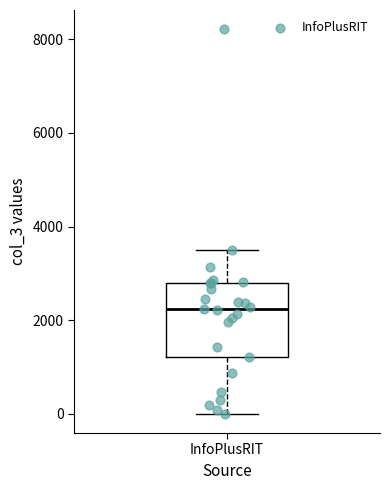

Read this box plot against the y-axis: the position of the median line, the range covered by the box, and the ends of both whiskers. The values are not printed on the chart, so give them approximately, as read against the axis.

median 2200, box 1200 to 2800, whiskers 0 to 3400